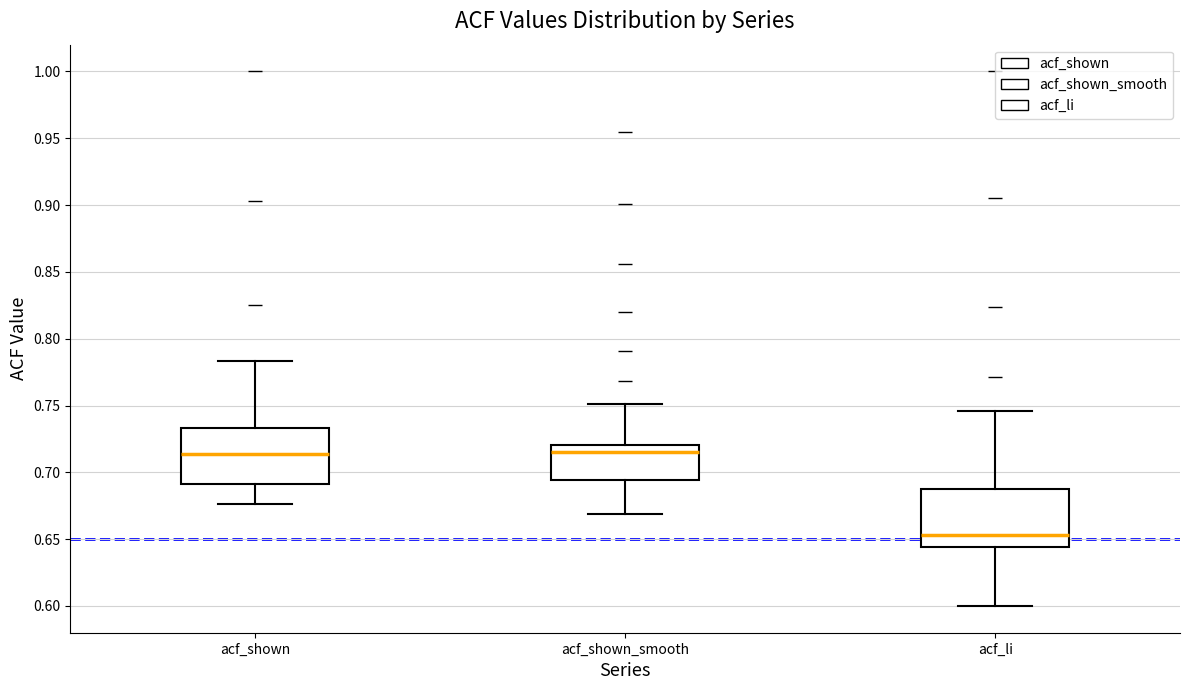

Where does the median line of the box for acf_shown sit on the y-axis? The values are not printed on the chart, so give them approximately, as read against the axis.

0.715